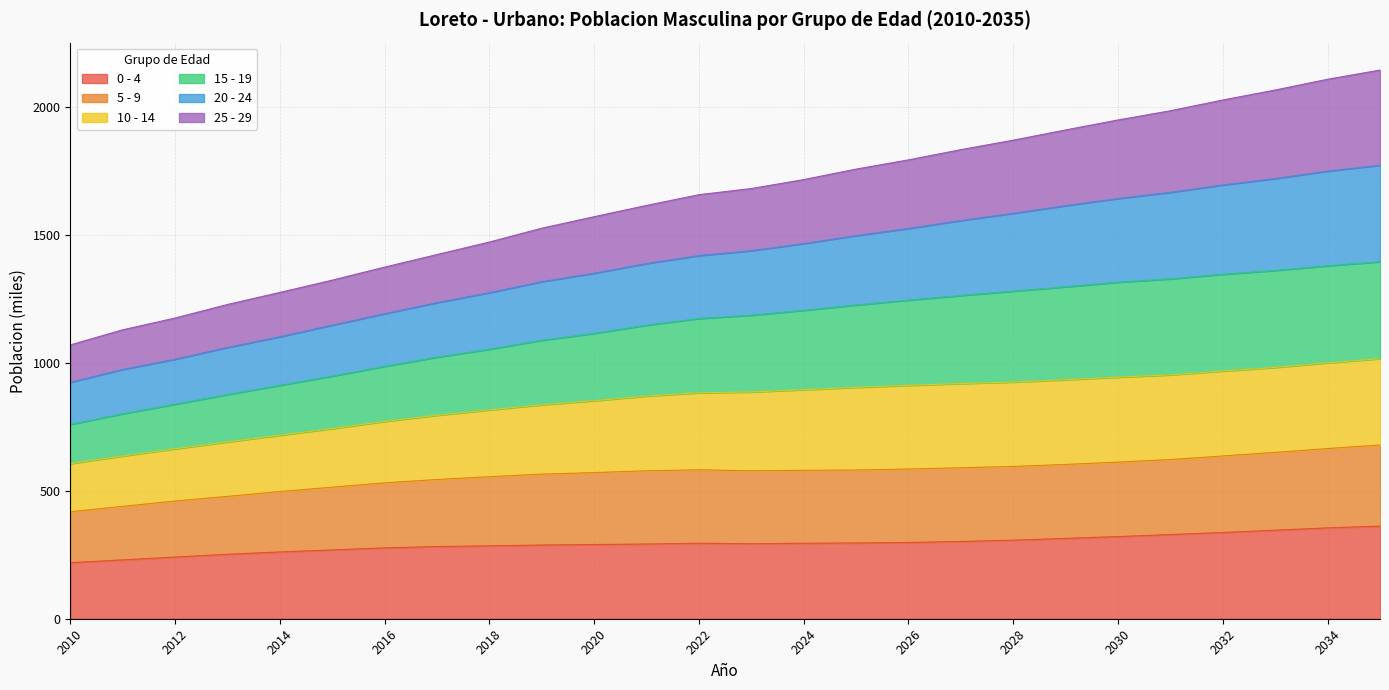

What are all the series names shown in the legend?

0 - 4, 5 - 9, 10 - 14, 15 - 19, 20 - 24, 25 - 29